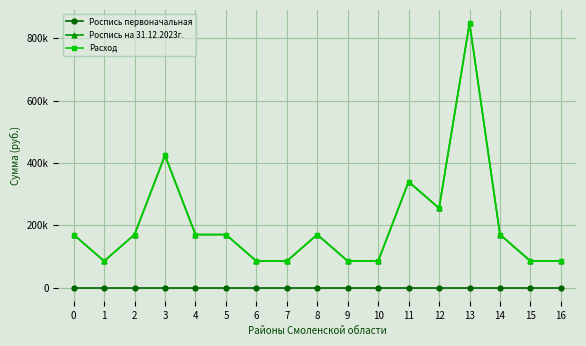

Rank the categories by Роспись на 31.12.2023г. value from highest to lowest.

13, 3, 11, 12, 2, 4, 5, 8, 14, 0, 1, 6, 7, 9, 10, 15, 16